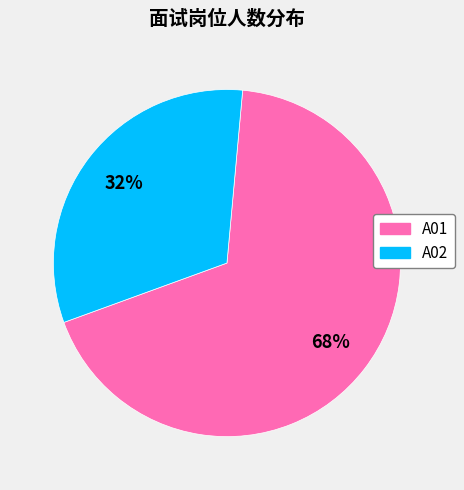

How many segments does this pie chart have?

2